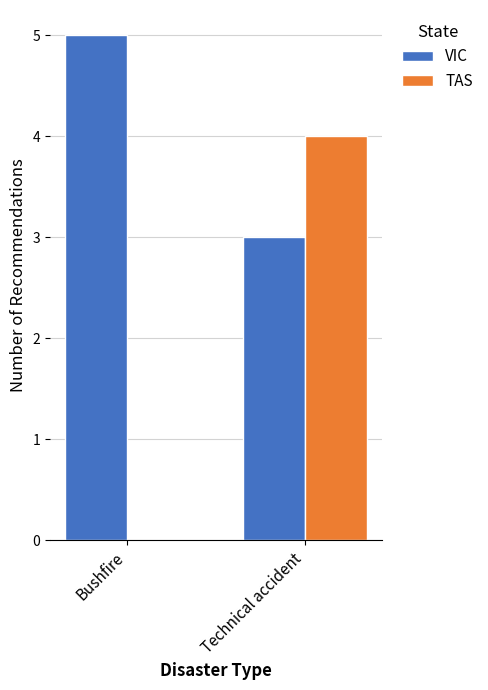

What value does the TAS series have at Technical accident?

4